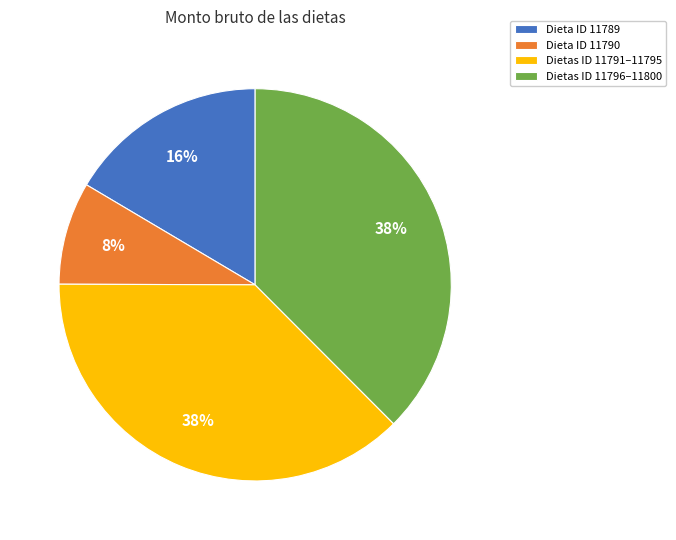

Is there any slice that represents more than half of the pie?

No